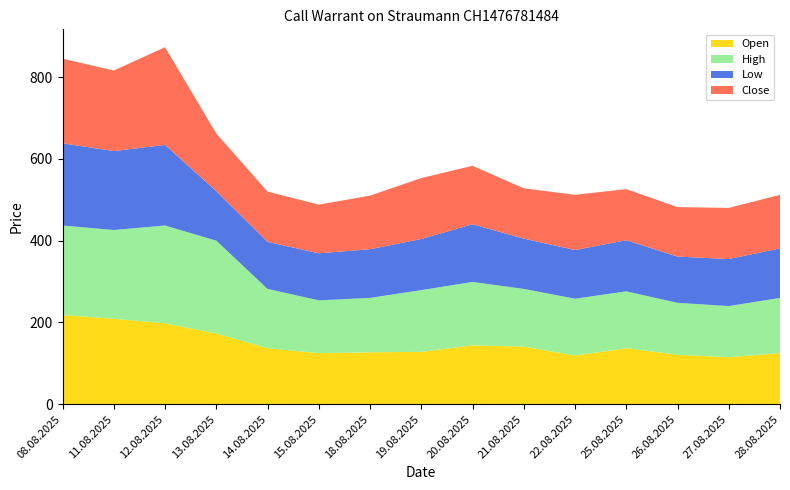

Reading left to right, extract all data points from this chart.

Open: 08.08.2025=218	11.08.2025=209	12.08.2025=198	13.08.2025=173	14.08.2025=137	15.08.2025=125	18.08.2025=127	19.08.2025=128	20.08.2025=144	21.08.2025=141	22.08.2025=119	25.08.2025=137	26.08.2025=121	27.08.2025=115	28.08.2025=125
High: 08.08.2025=219	11.08.2025=217	12.08.2025=239	13.08.2025=227	14.08.2025=145	15.08.2025=129	18.08.2025=133	19.08.2025=151	20.08.2025=155	21.08.2025=141	22.08.2025=139	25.08.2025=139	26.08.2025=127	27.08.2025=125	28.08.2025=135
Low: 08.08.2025=201	11.08.2025=193	12.08.2025=197	13.08.2025=121	14.08.2025=115	15.08.2025=115	18.08.2025=119	19.08.2025=125	20.08.2025=141	21.08.2025=123	22.08.2025=119	25.08.2025=125	26.08.2025=113	27.08.2025=115	28.08.2025=121
Close: 08.08.2025=207	11.08.2025=197	12.08.2025=239	13.08.2025=141	14.08.2025=123	15.08.2025=119	18.08.2025=131	19.08.2025=149	20.08.2025=143	21.08.2025=123	22.08.2025=135	25.08.2025=125	26.08.2025=121	27.08.2025=125	28.08.2025=131